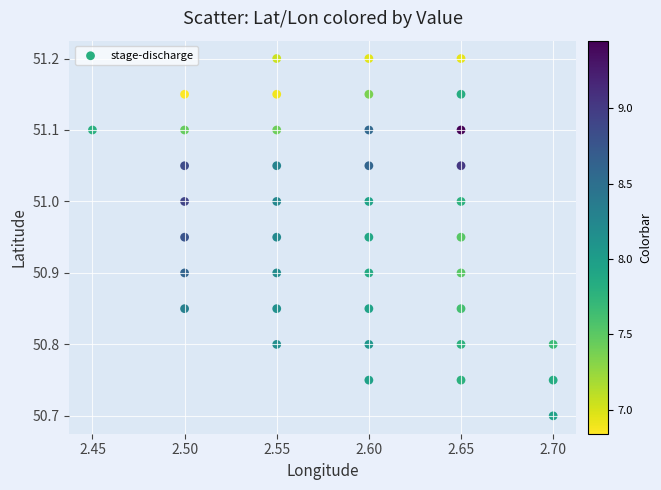

What is the range of Y values (max minus min)?

0.5